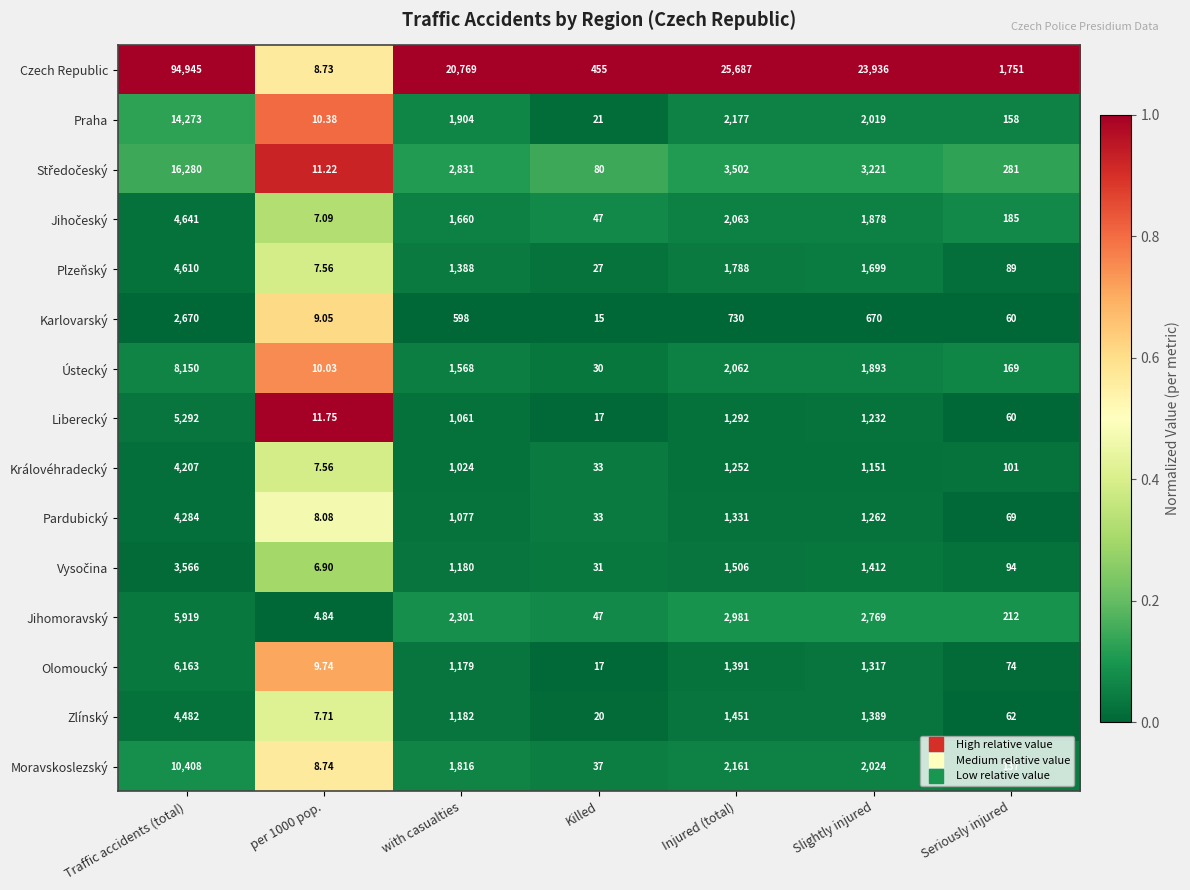

Where is Moravskoslezský nearest to the value 5208?

Injured (total)